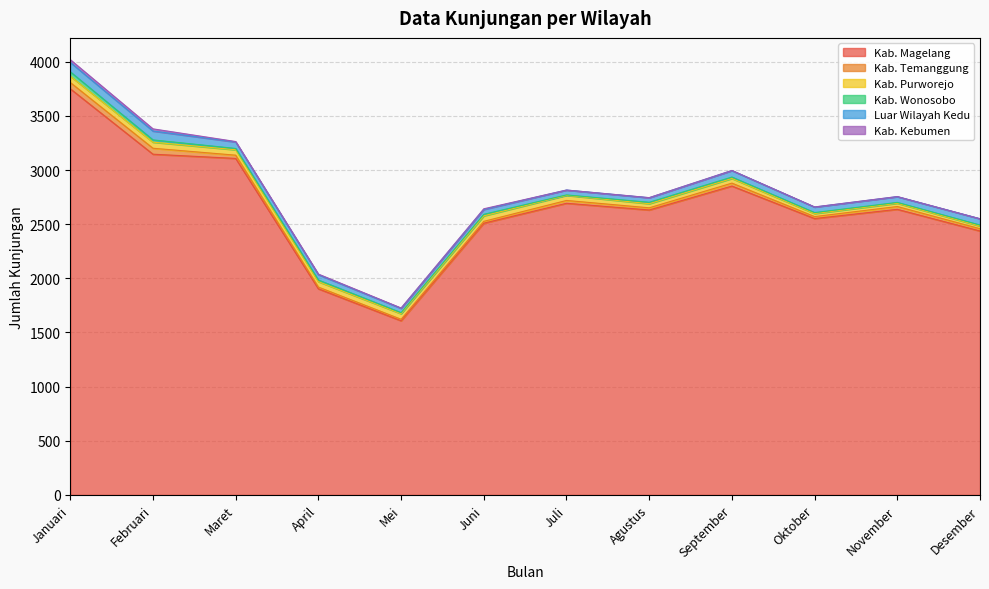

What is the sum of the Luar Wilayah Kedu values at Mei and November?

93